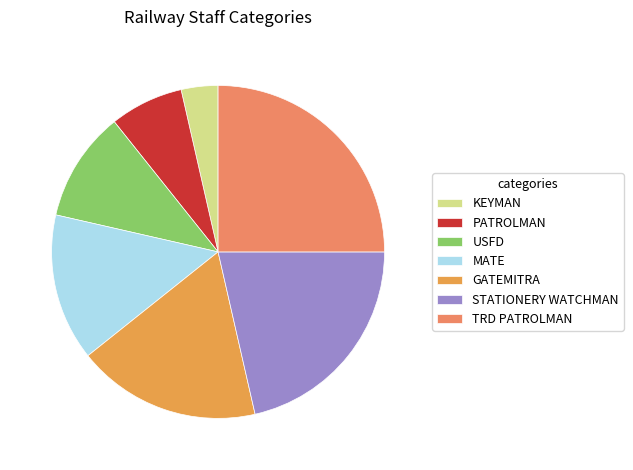

Count the number of slices in the pie.

7